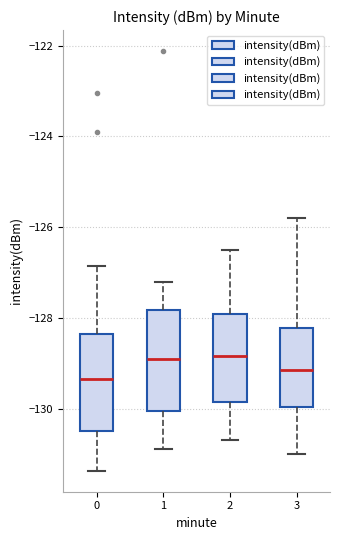

Reading left to right, transcribe this box plot: for each box, give where its median line is, the range the box spans, and where its two whiskers end, as read against the y-axis. The values are not printed on the chart, so give them approximately, as read against the axis.

0: median -129.4, box -130.4 to -128.4, whiskers -131.4 to -126.8
1: median -128.8, box -130.0 to -127.8, whiskers -130.8 to -127.2
2: median -128.8, box -129.8 to -128.0, whiskers -130.6 to -126.4
3: median -129.2, box -130.0 to -128.2, whiskers -131.0 to -125.8